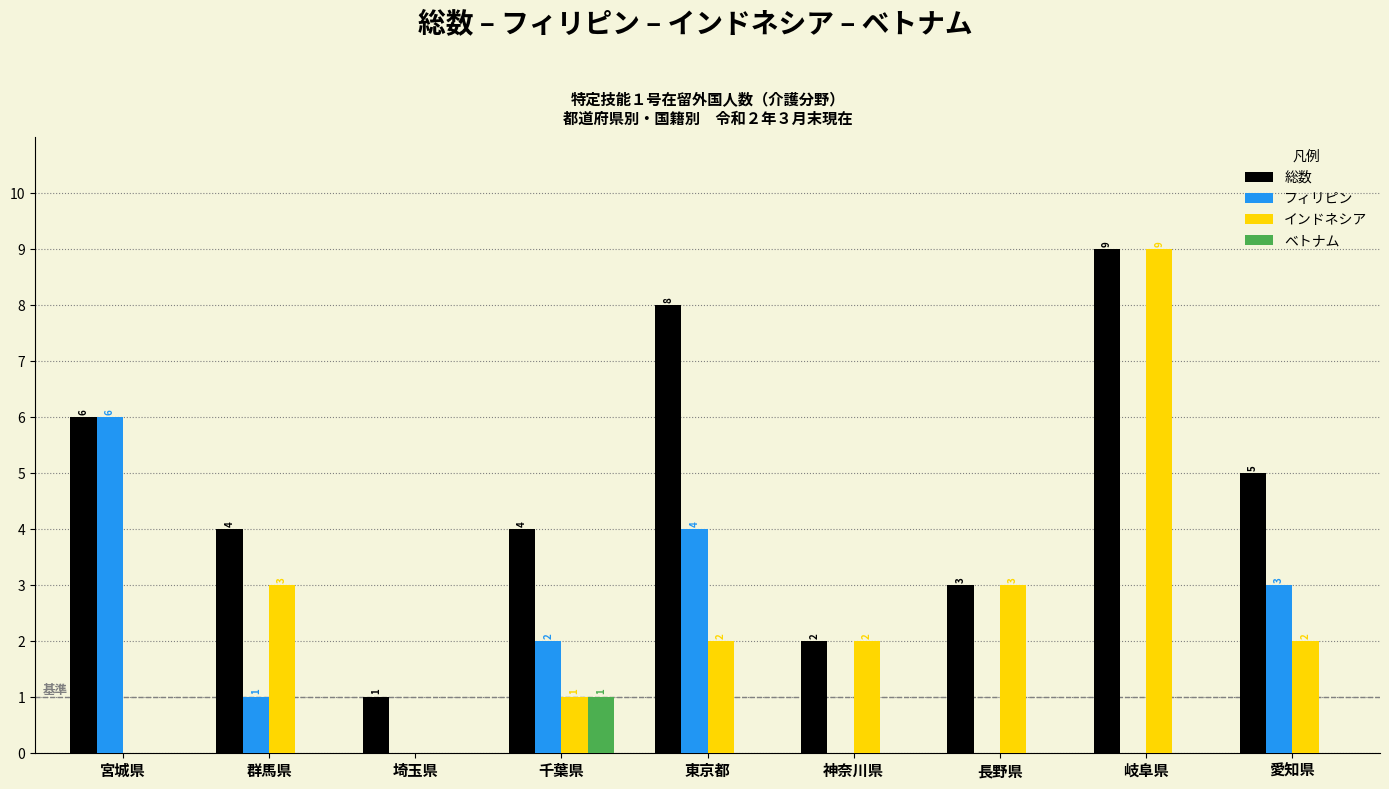

How many 総数 values are between 3 and 6?

5